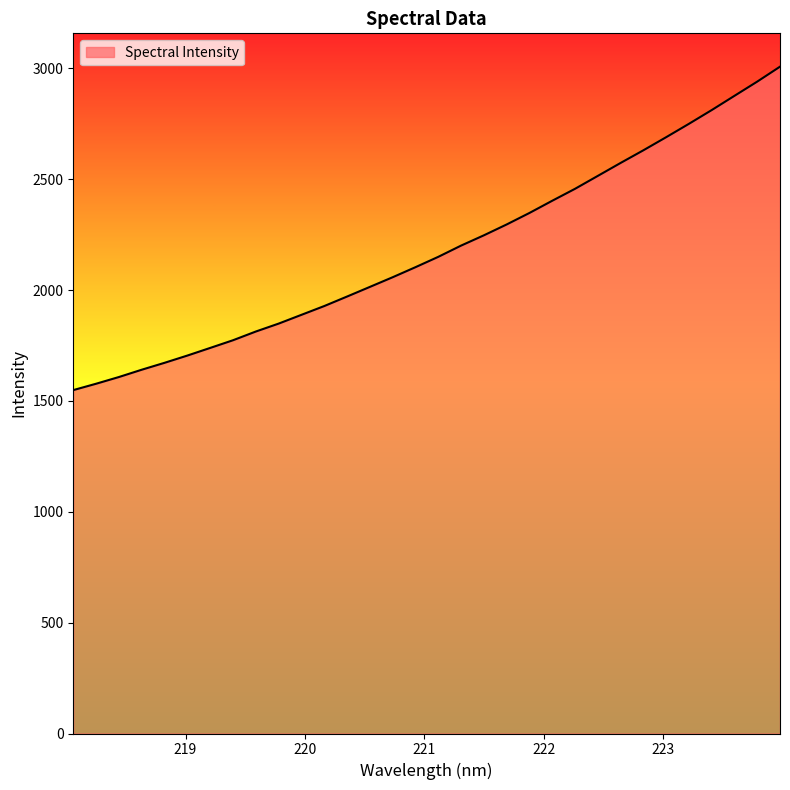

What is the maximum value shown in the chart?

3007.4